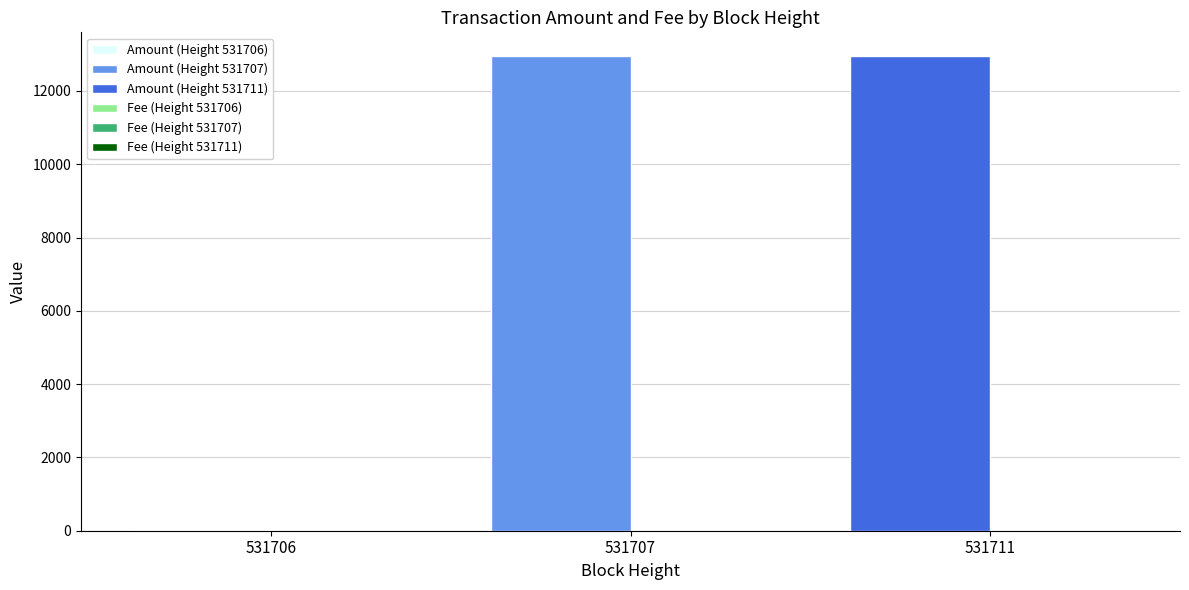

The Amount (Height 531711) series shows 12951.0 at 531707. True or false?

True